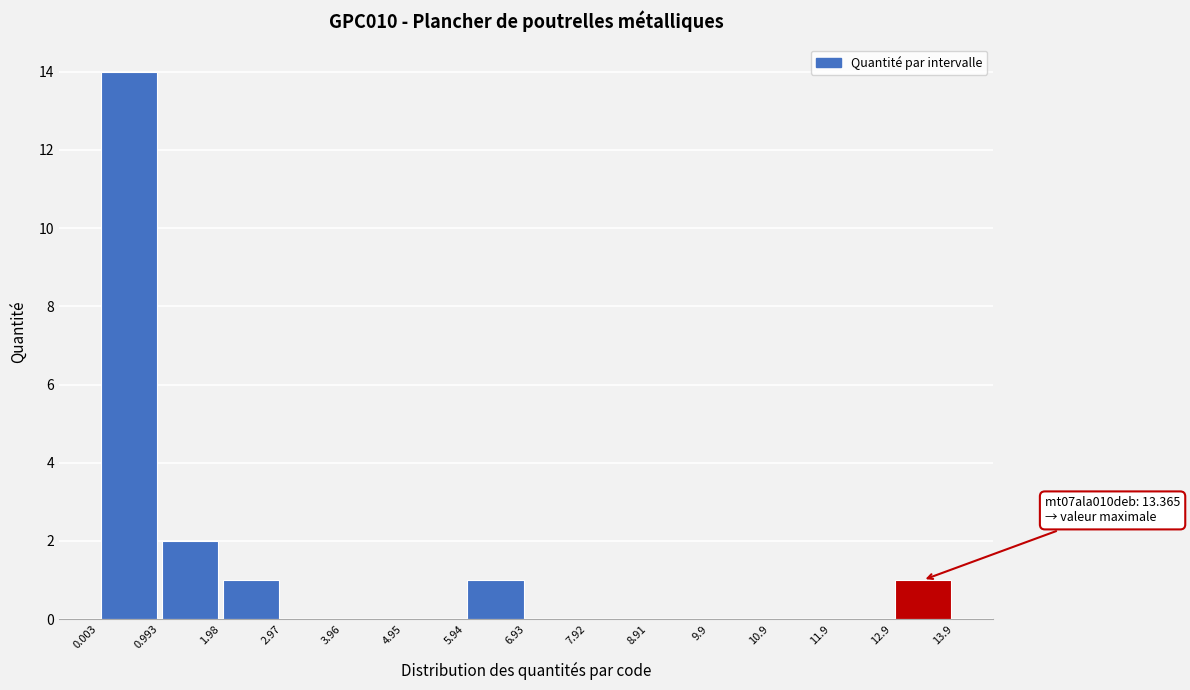

Over which range of the x-axis is the bar tallest?

0.003 to 0.993